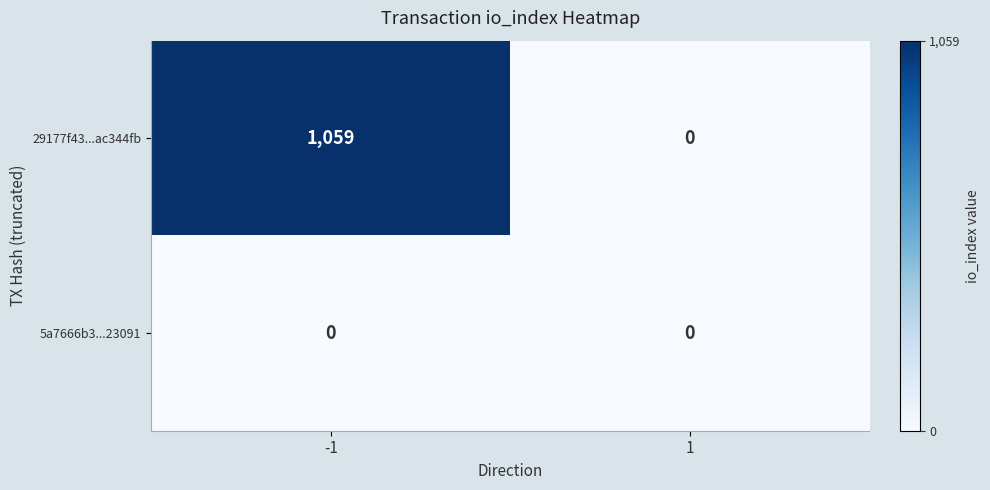

The value of 29177f43...ac344fb at 1 is 0. True or false?

True